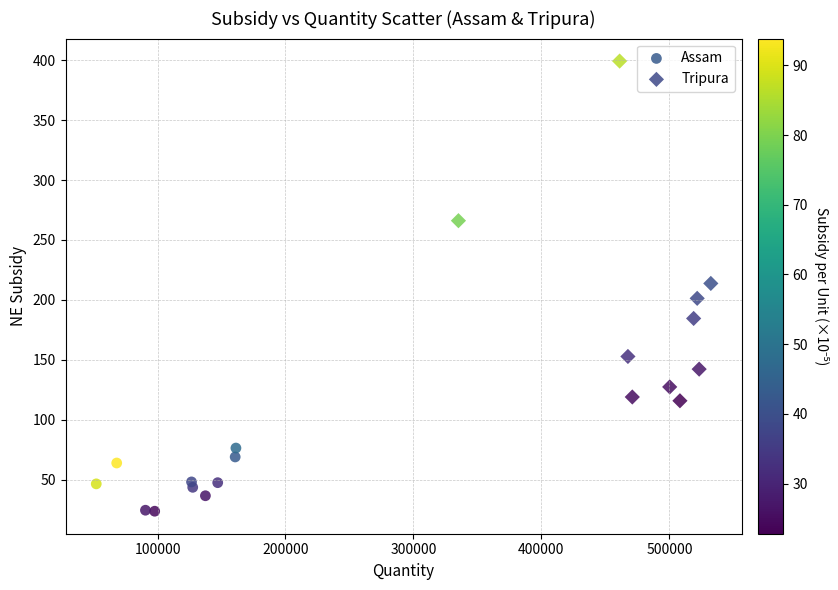

Which series has the largest Y range (max minus min)?

Tripura